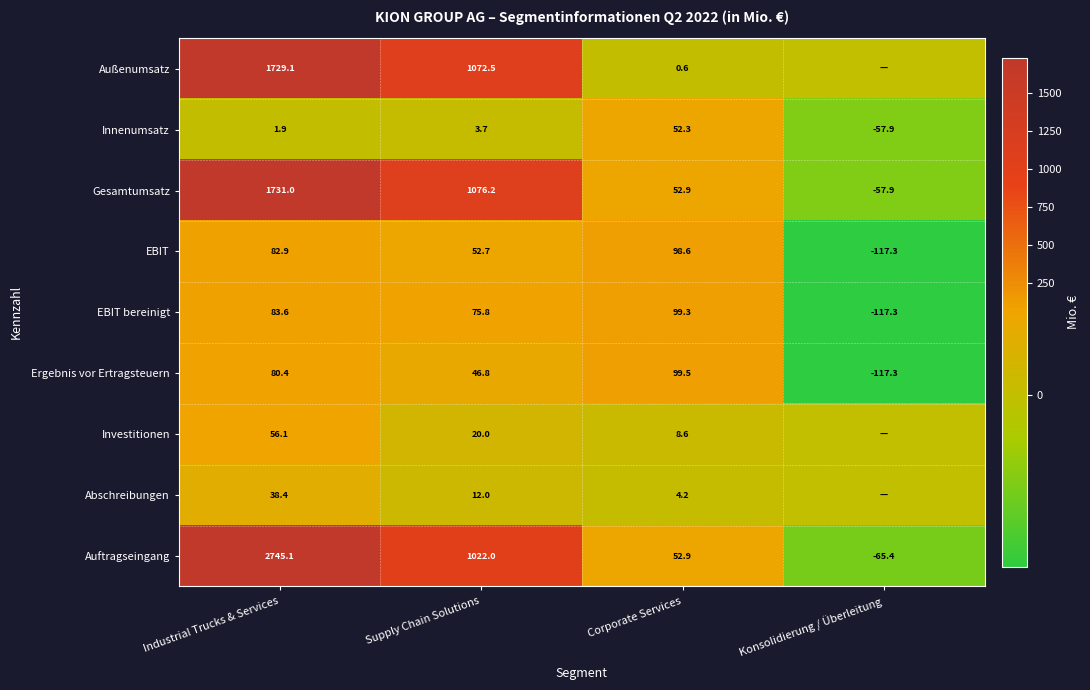

What is the sum of the Ergebnis vor Ertragsteuern values at Konsolidierung / Überleitung and Supply Chain Solutions?

-70.5